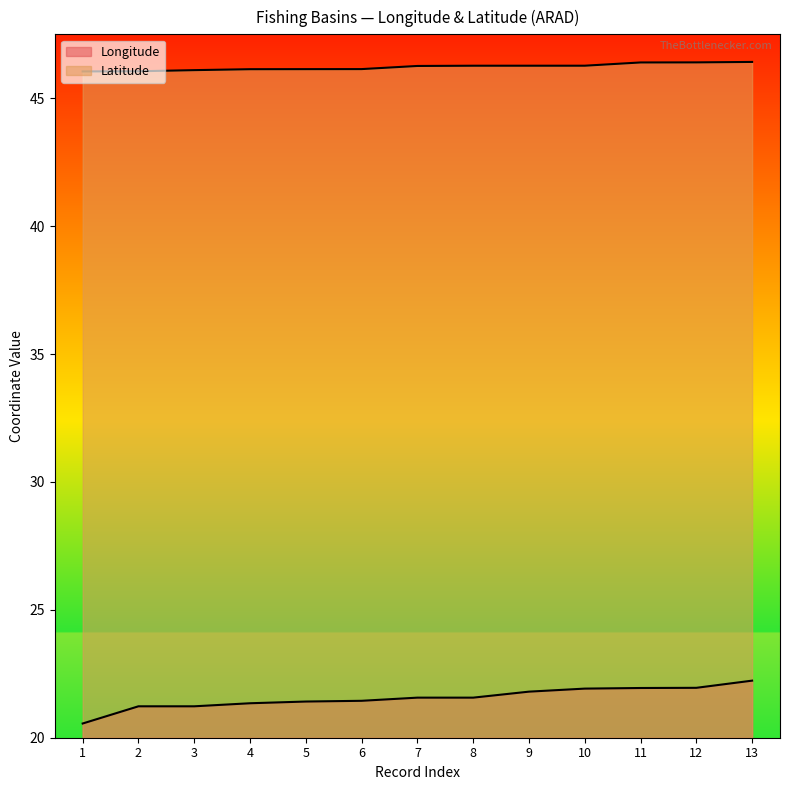

True or false: Longitude has a value of 4.5 at 10.

False